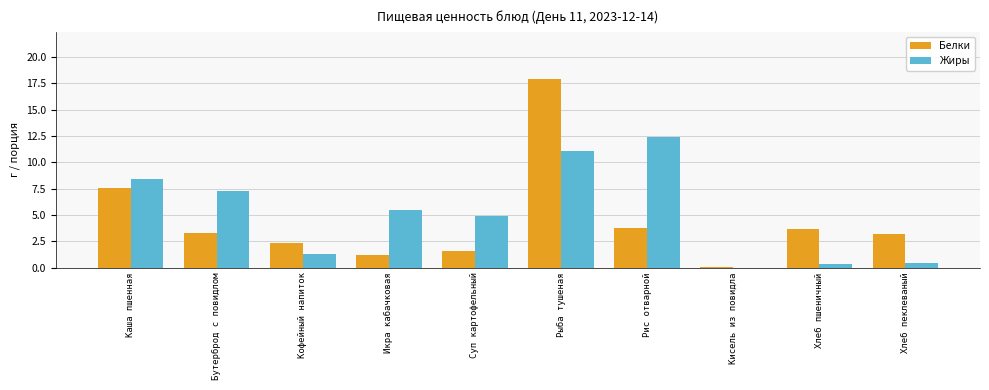

Is it true that Жиры equals 0.4 at Хлеб пеклеваный?

True